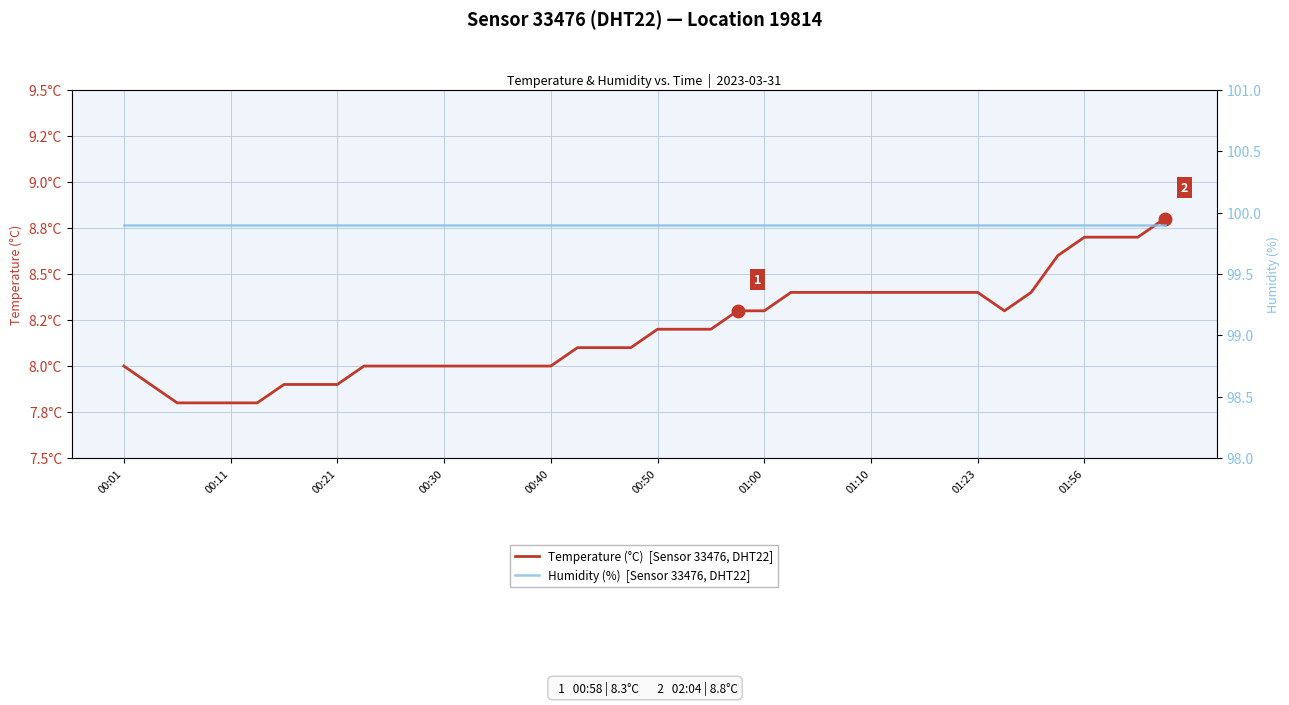

How many data points in Temperature (°C)  [Sensor 33476, DHT22] are less than 8?

8